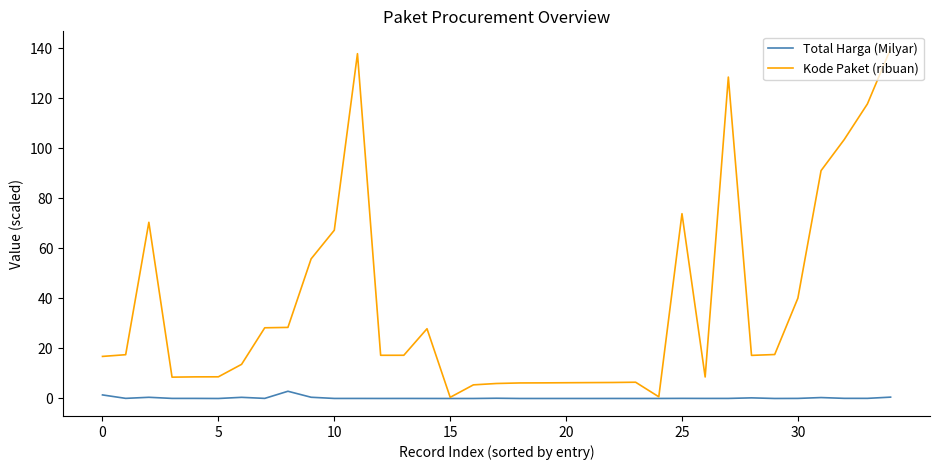

What is the difference between the second highest and minimum values in the Total Harga (Milyar) series?

1.4